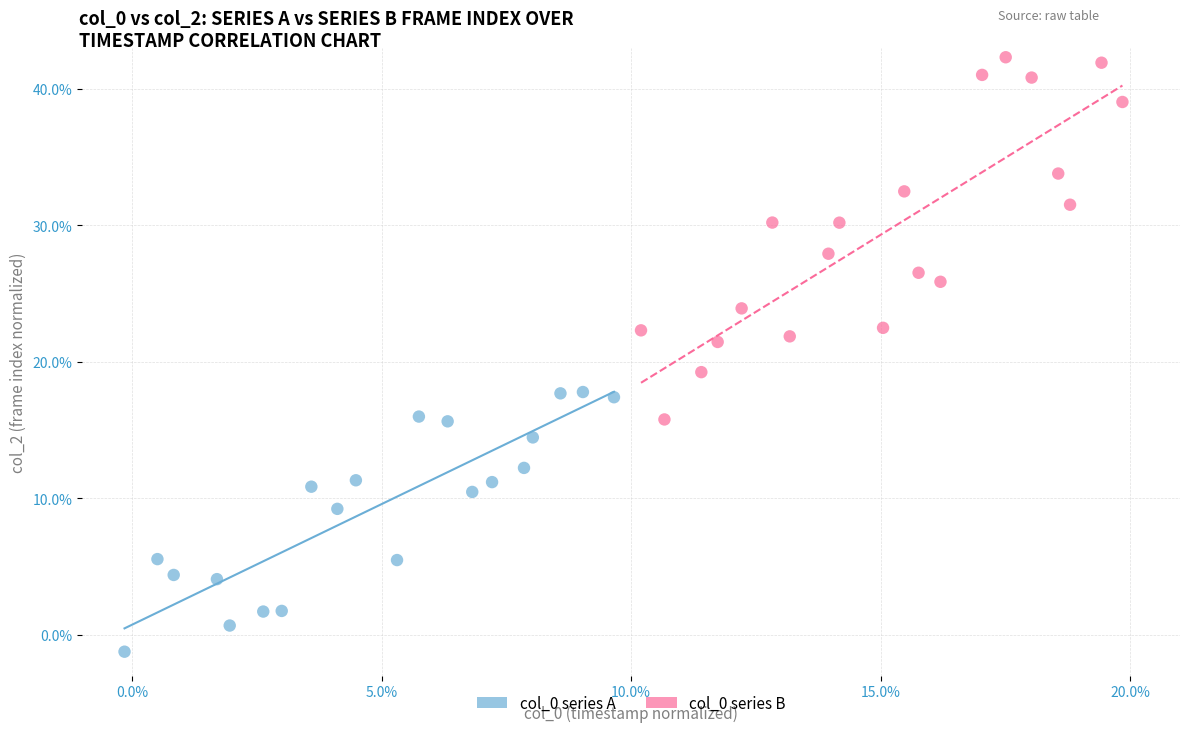

Which series has the widest spread of Y values?

col_0 series B